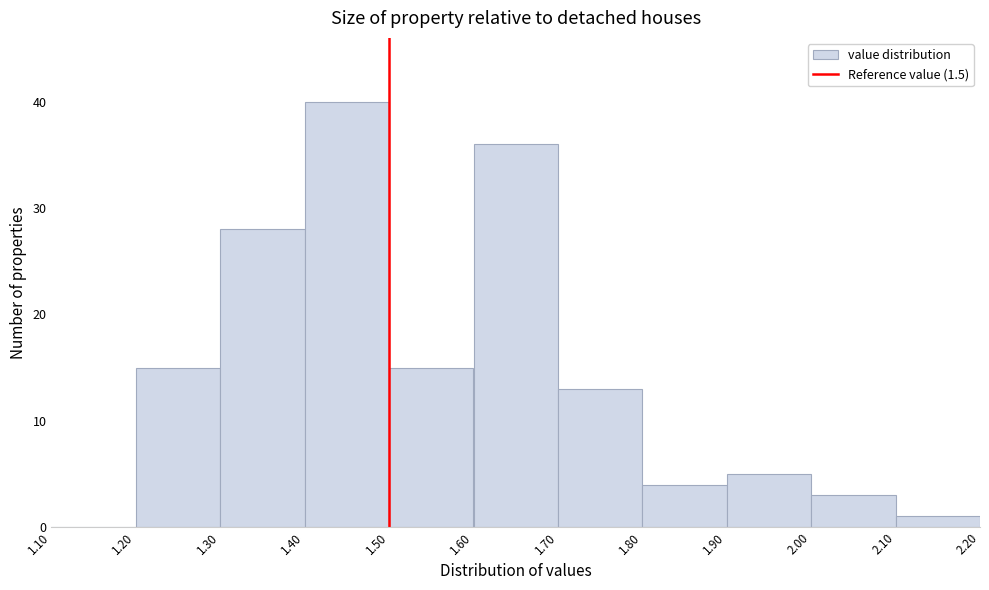

Reading left to right, list every bar in this chart as the range it spans on the x-axis followed by its height. The values are not printed on the chart, so give them approximately, as read against the axis.

1.10 to 1.20: 0
1.20 to 1.30: 15
1.30 to 1.40: 28
1.40 to 1.50: 40
1.50 to 1.60: 15
1.60 to 1.70: 36
1.70 to 1.80: 13
1.80 to 1.90: 4
1.90 to 2.00: 5
2.00 to 2.10: 3
2.10 to 2.20: 1